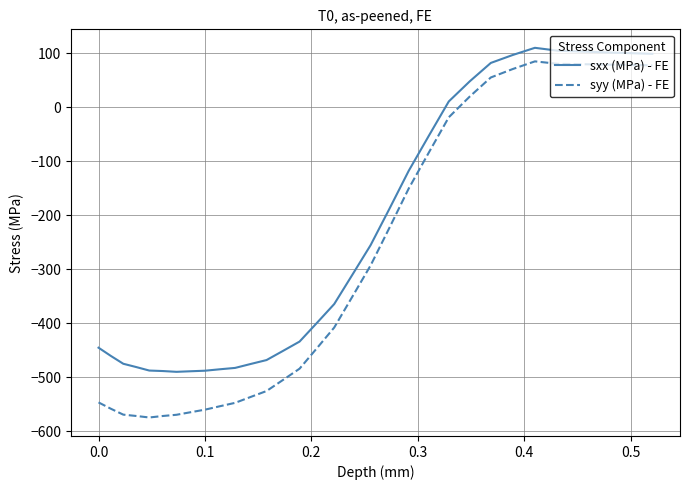

True or false: sxx (MPa) - FE and syy (MPa) - FE intersect in this chart.

False